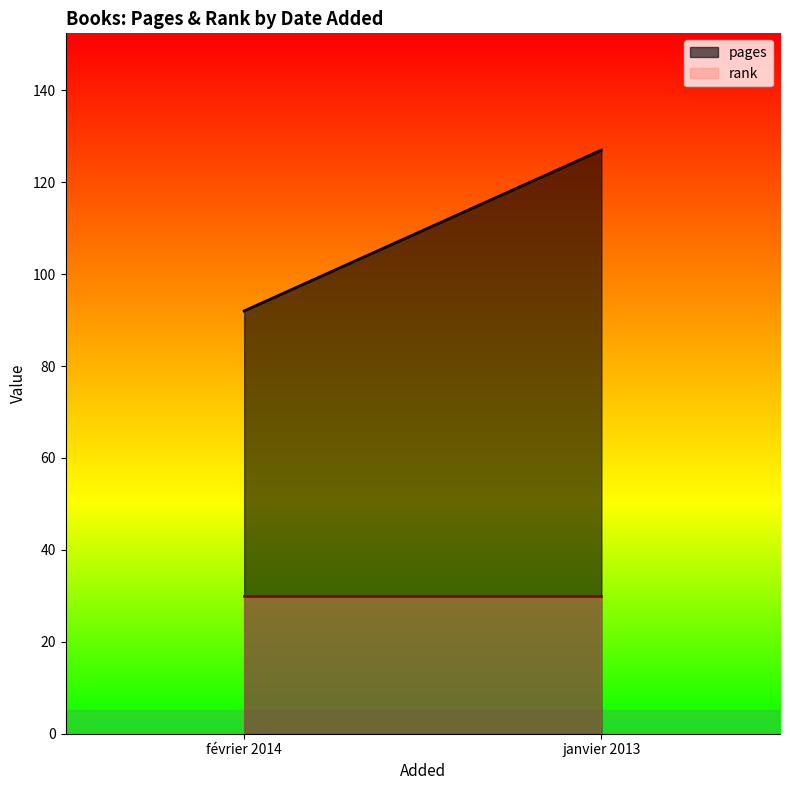

What is the difference between the maximum and minimum values in the pages series?

35